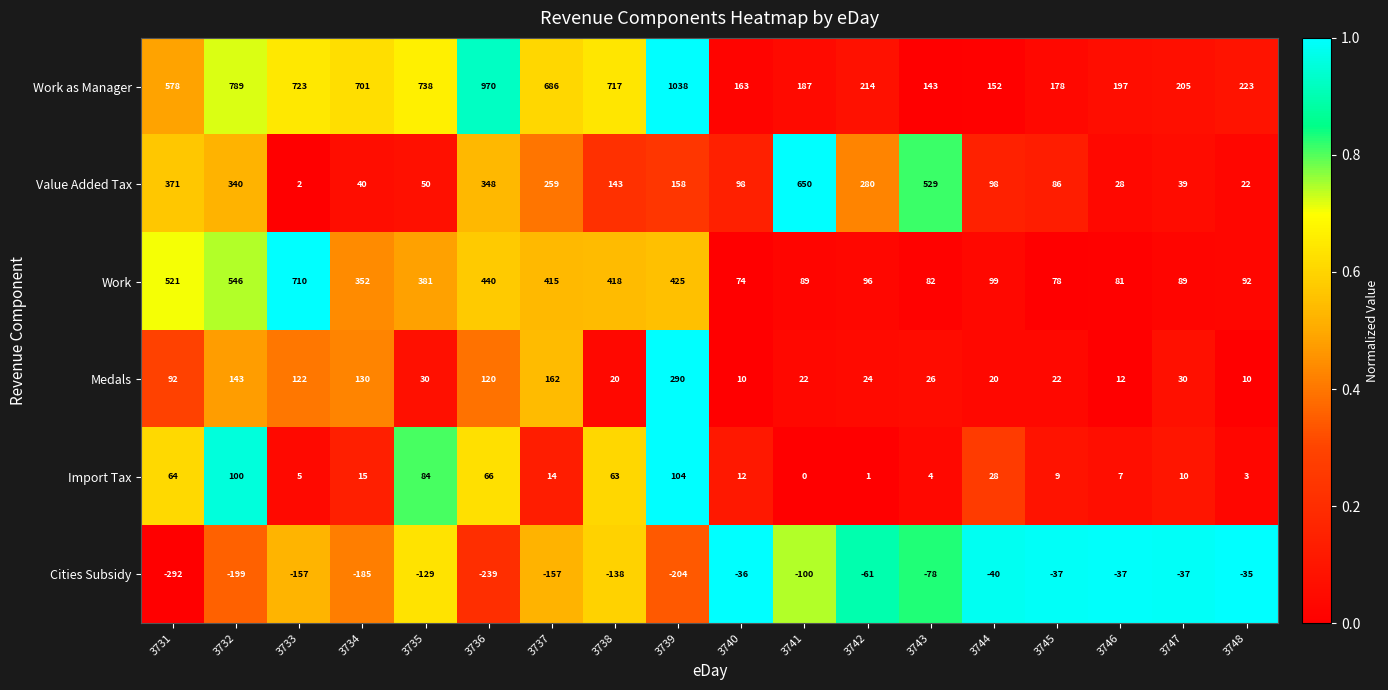

At 3744, list the series in order from smallest to largest.

Cities Subsidy, Medals, Import Tax, Value Added Tax, Work, Work as Manager